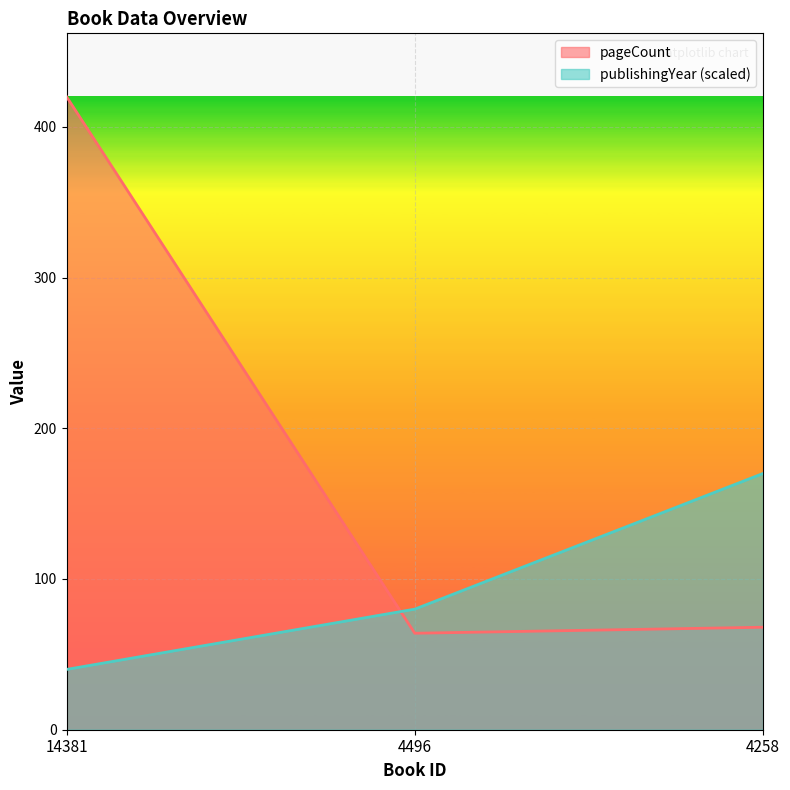

Between 4258 and 14381, which is larger?

14381